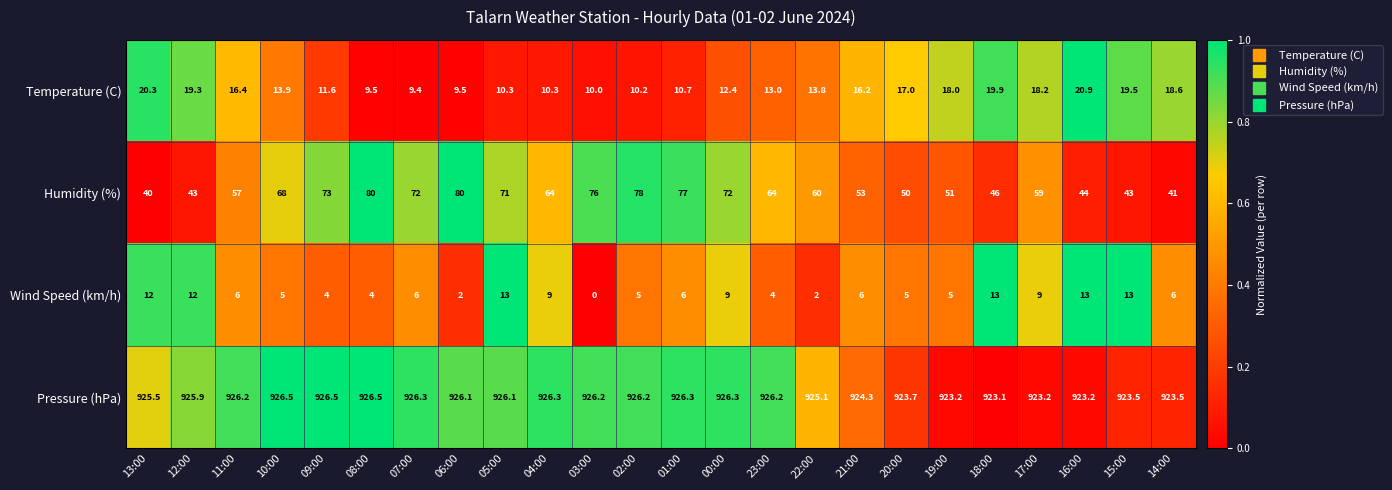

What is the maximum value for Wind Speed (km/h)?

13.0